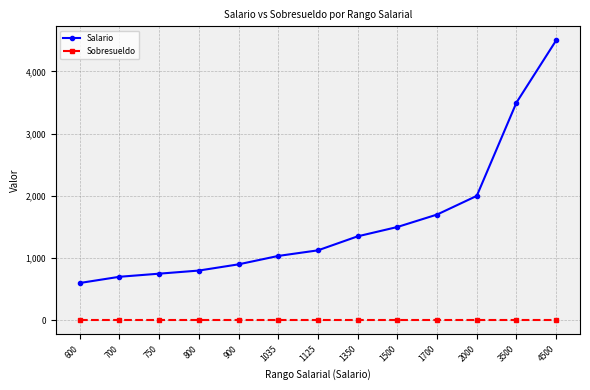

Which series changed the most between 1125 and 4500?

Salario